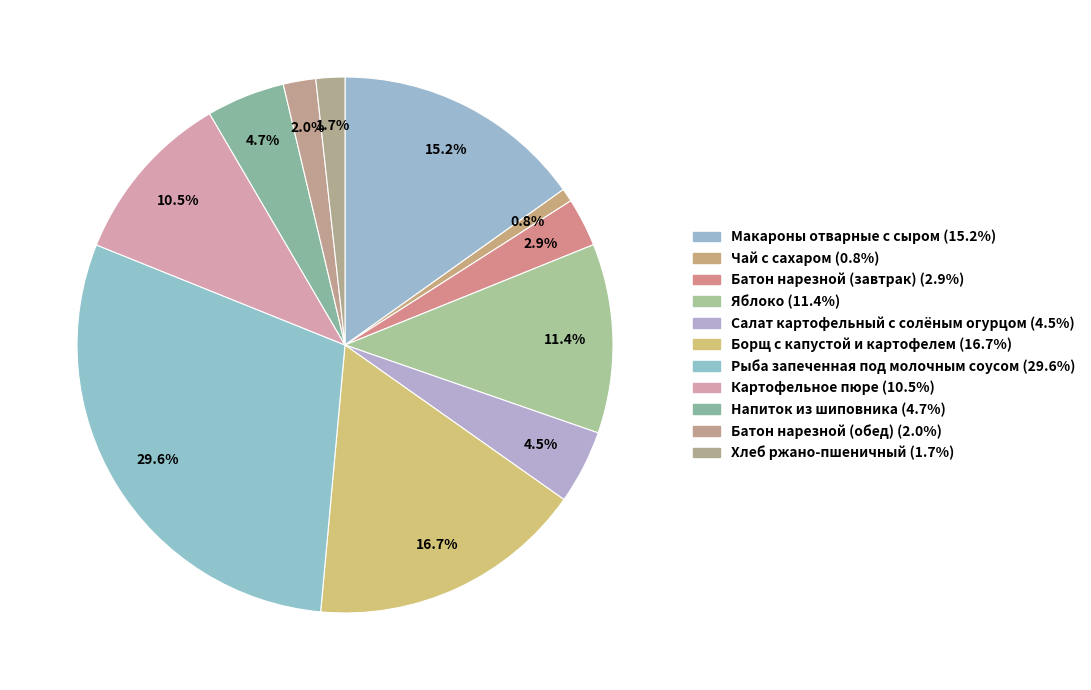

How many segments does this pie chart have?

11